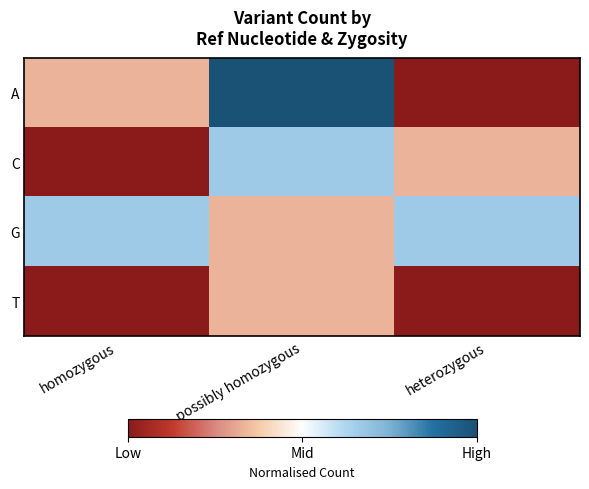

Count the number of categories in the chart.

3